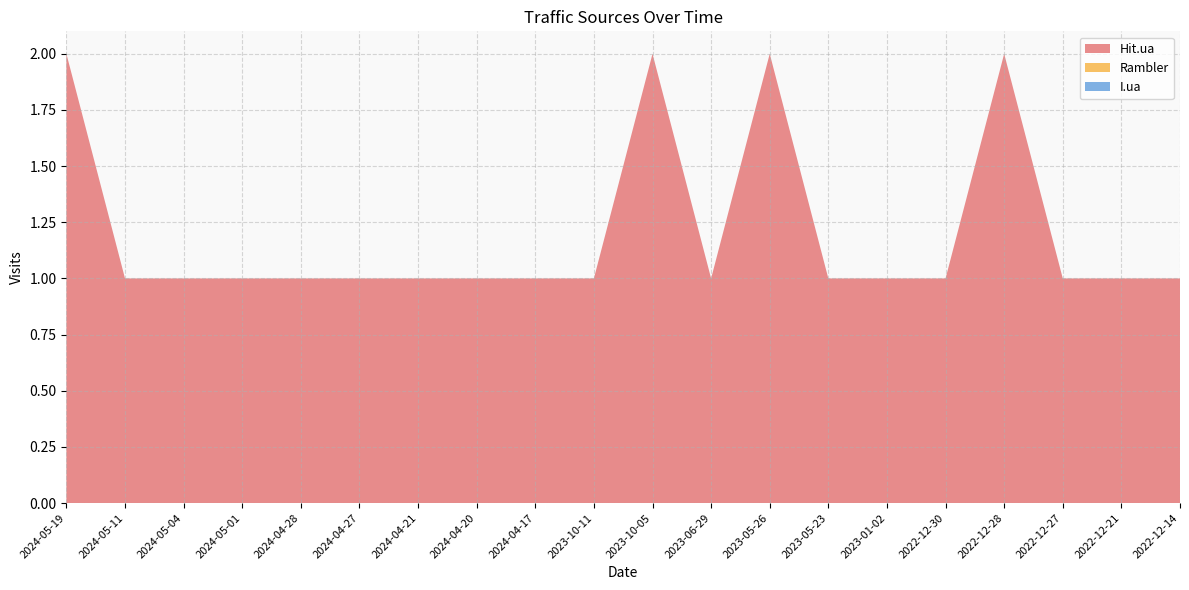

Reading left to right, transcribe all the data shown in this chart.

Hit.ua: 2024-05-19=2	2024-05-11=1	2024-05-04=1	2024-05-01=1	2024-04-28=1	2024-04-27=1	2024-04-21=1	2024-04-20=1	2024-04-17=1	2023-10-11=1	2023-10-05=2	2023-06-29=1	2023-05-26=2	2023-05-23=1	2023-01-02=1	2022-12-30=1	2022-12-28=2	2022-12-27=1	2022-12-21=1	2022-12-14=1
Rambler: 2024-05-19=0	2024-05-11=0	2024-05-04=0	2024-05-01=0	2024-04-28=0	2024-04-27=0	2024-04-21=0	2024-04-20=0	2024-04-17=0	2023-10-11=0	2023-10-05=0	2023-06-29=0	2023-05-26=0	2023-05-23=0	2023-01-02=0	2022-12-30=0	2022-12-28=0	2022-12-27=0	2022-12-21=0	2022-12-14=0
I.ua: 2024-05-19=0	2024-05-11=0	2024-05-04=0	2024-05-01=0	2024-04-28=0	2024-04-27=0	2024-04-21=0	2024-04-20=0	2024-04-17=0	2023-10-11=0	2023-10-05=0	2023-06-29=0	2023-05-26=0	2023-05-23=0	2023-01-02=0	2022-12-30=0	2022-12-28=0	2022-12-27=0	2022-12-21=0	2022-12-14=0